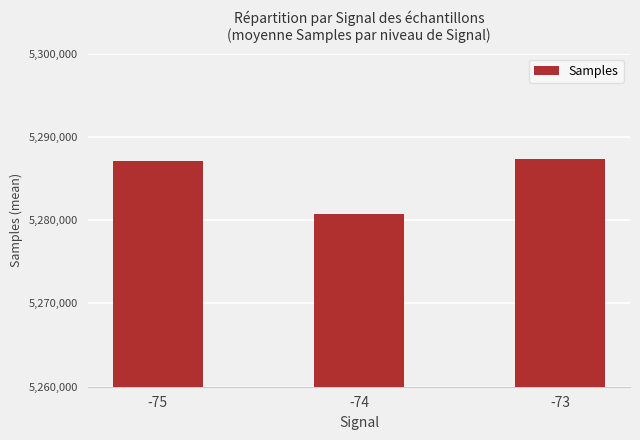

Does the chart contain stacked bars?

No